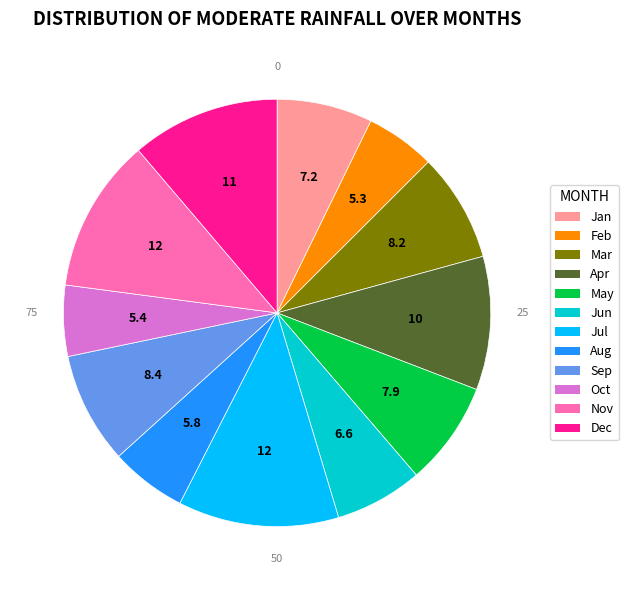

Is it true that Dec is 24% of the pie?

False